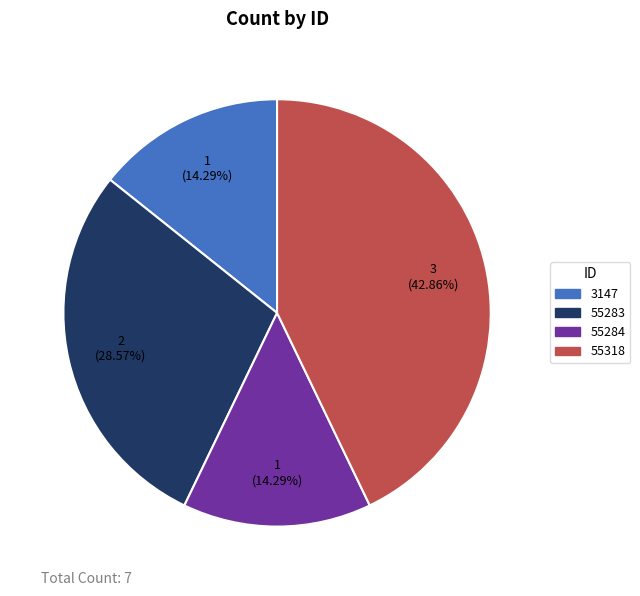

What is the ratio of the value at 55318 to the value at 55284?

3.0